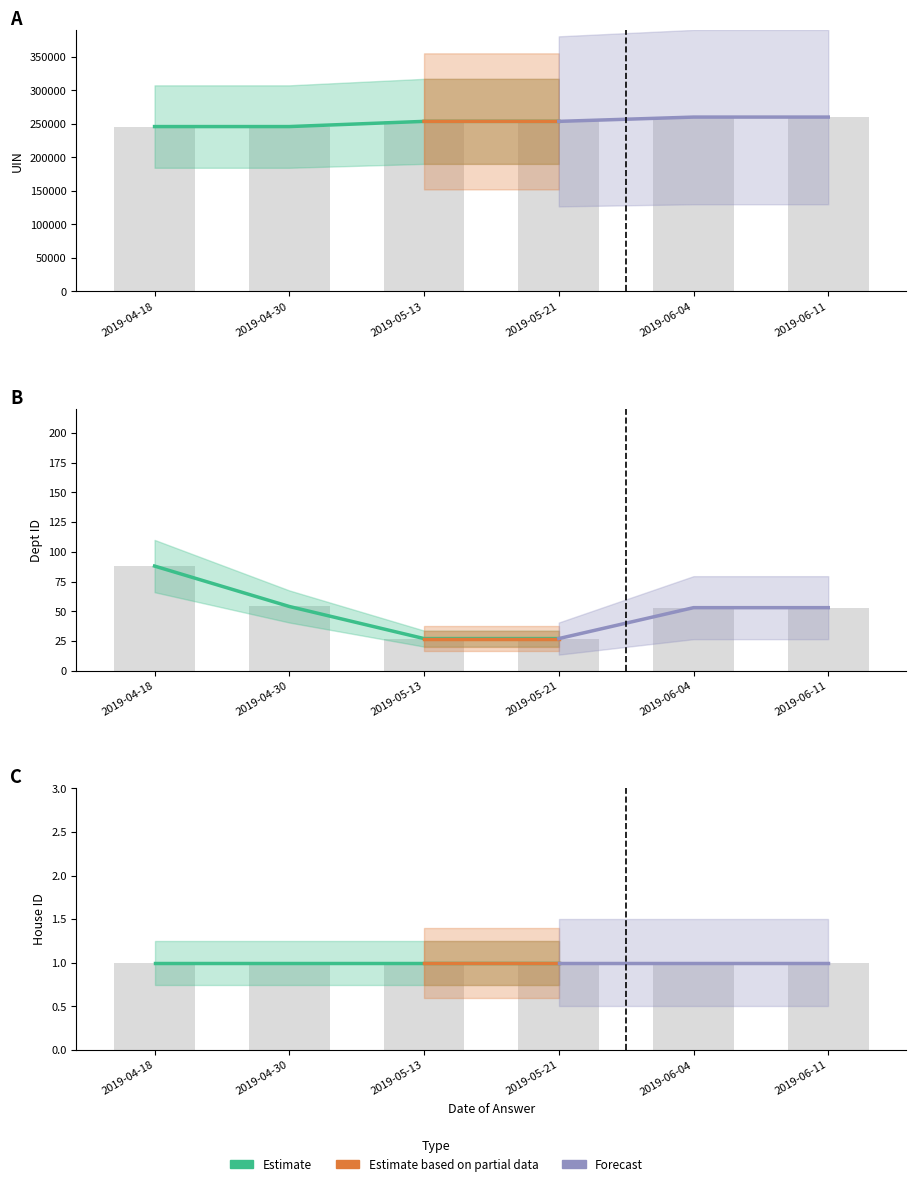

What is the average value of the uin series?

253247